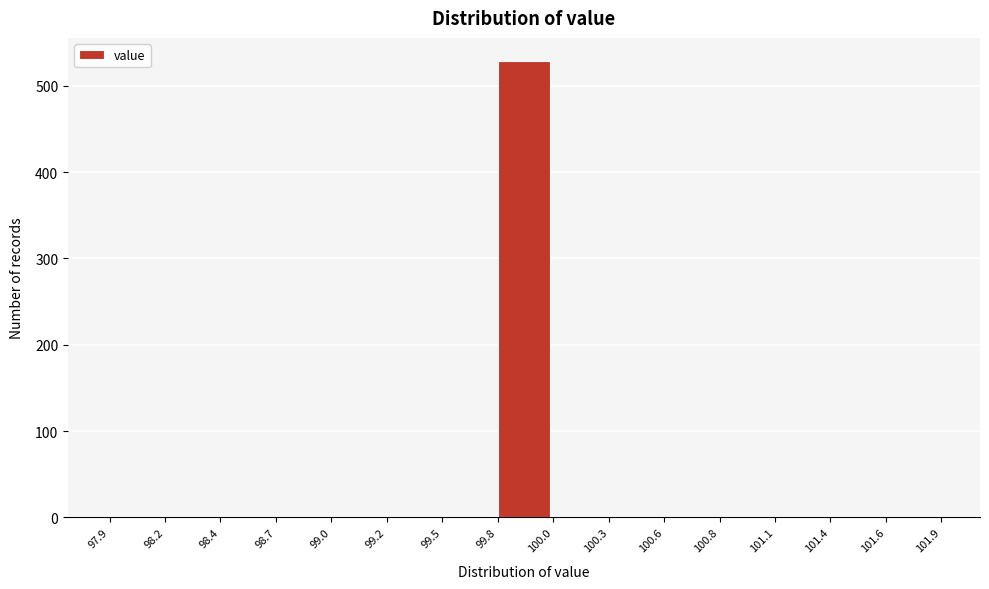

How tall is the bar that spans 99.8 to 100.0 on the x-axis? The values are not printed on the chart, so give them approximately, as read against the axis.

530